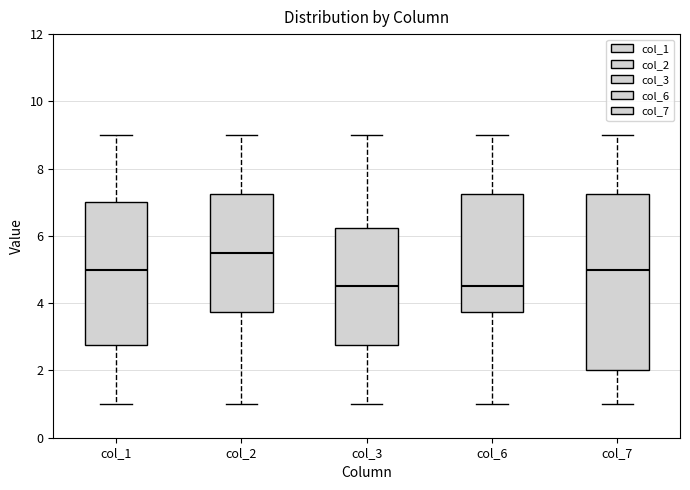

Which box is the tallest, from its lower edge to its upper edge?

col_7